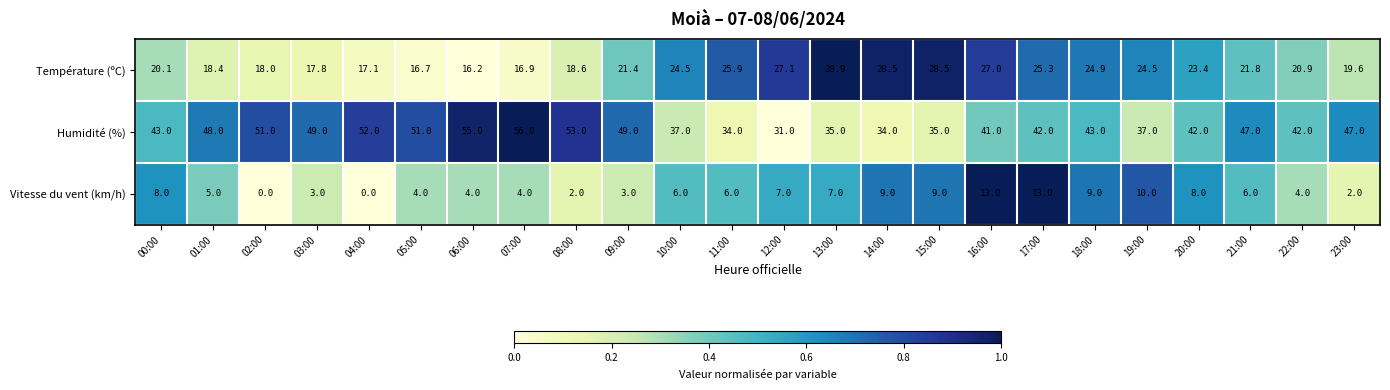

What value does the Humidité (%) series have at 10:00?

37.0